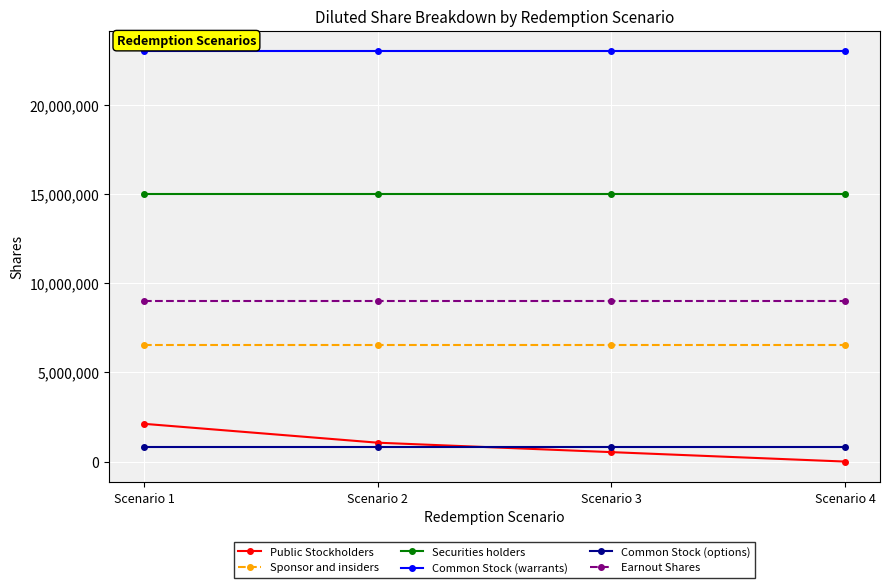

True or false: Securities holders and Common Stock (warrants) intersect in this chart.

False